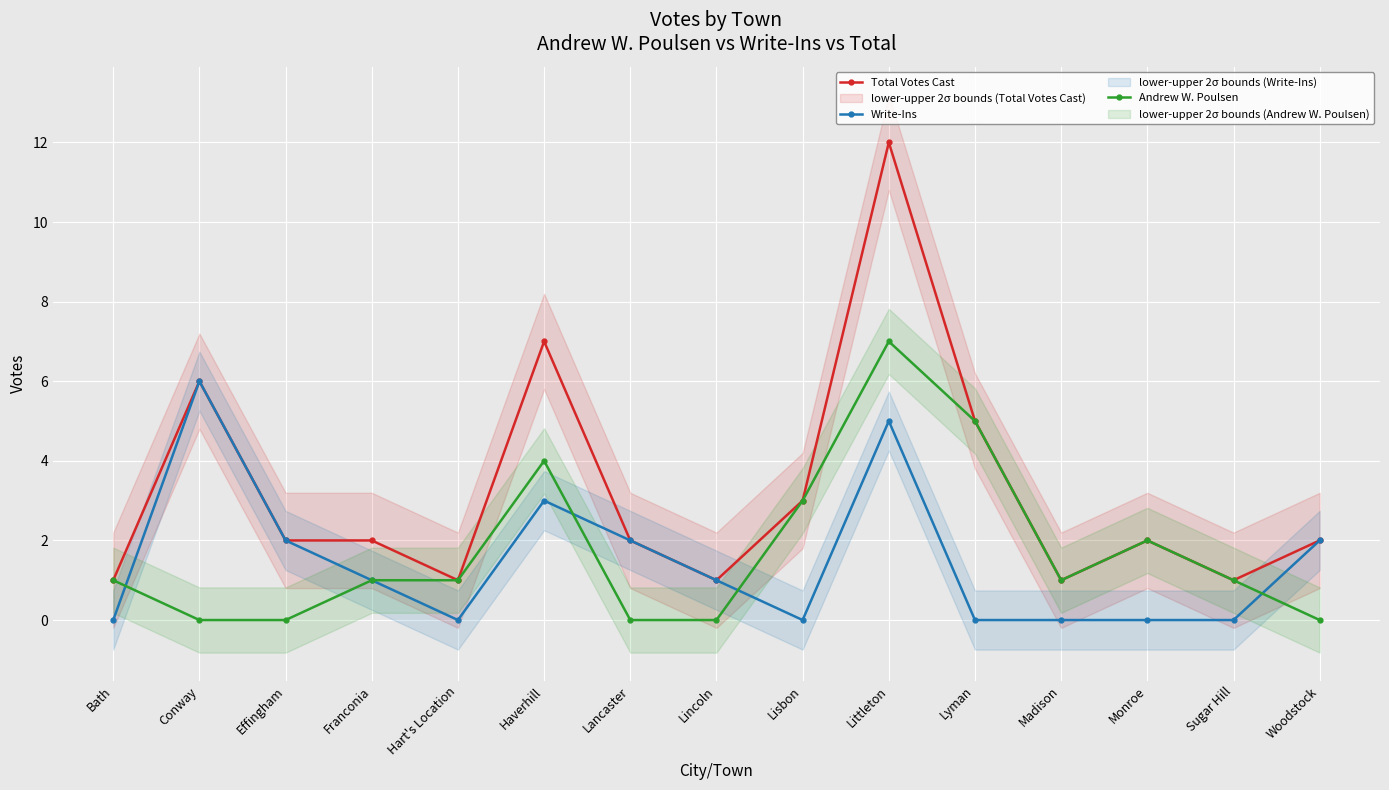

What is the maximum value for Write-Ins?

6